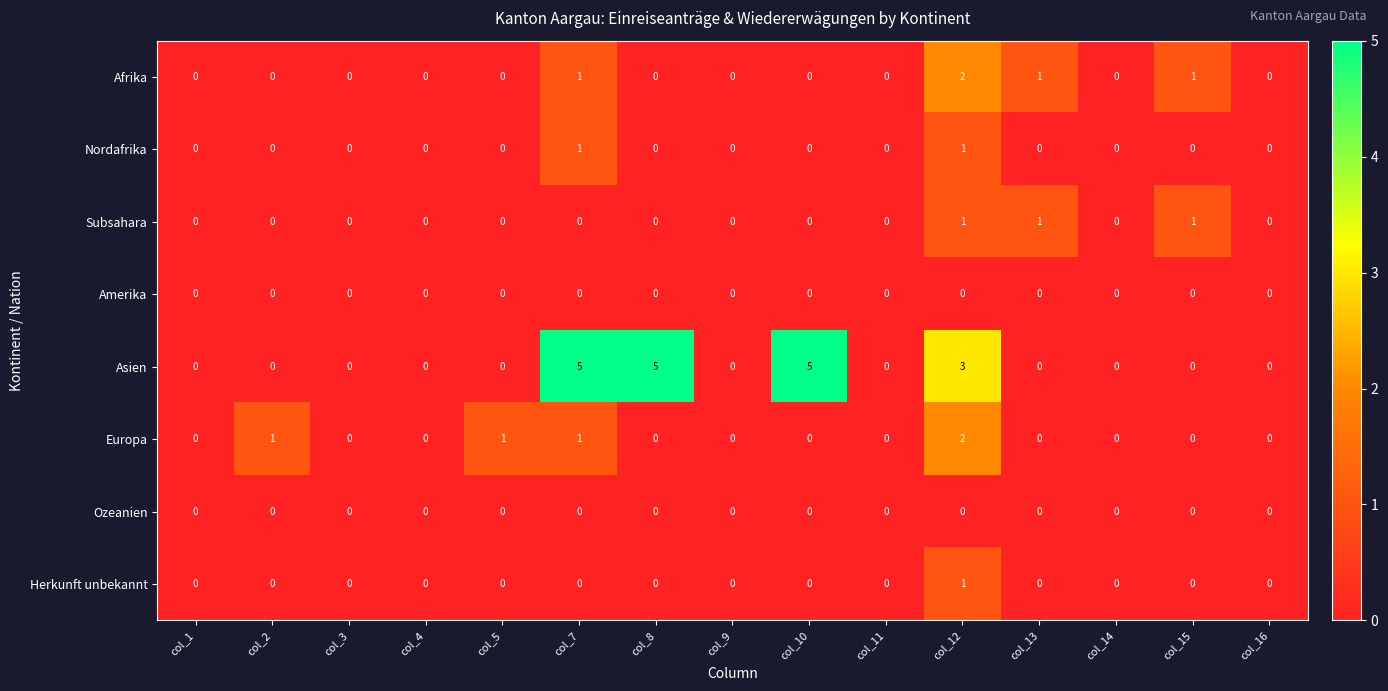

Between col_7 and col_16, which series saw the biggest shift?

Asien